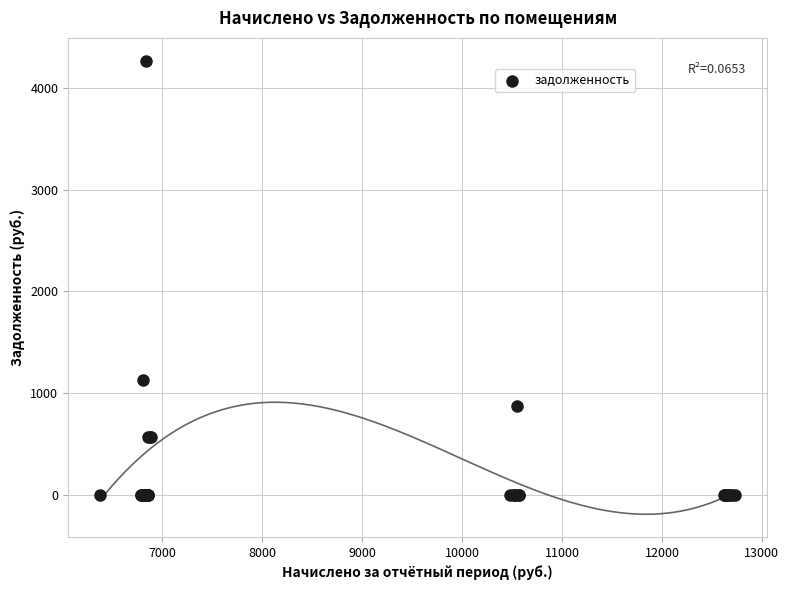

What Y value in the scatter plot is closest to 2132?

1134.4